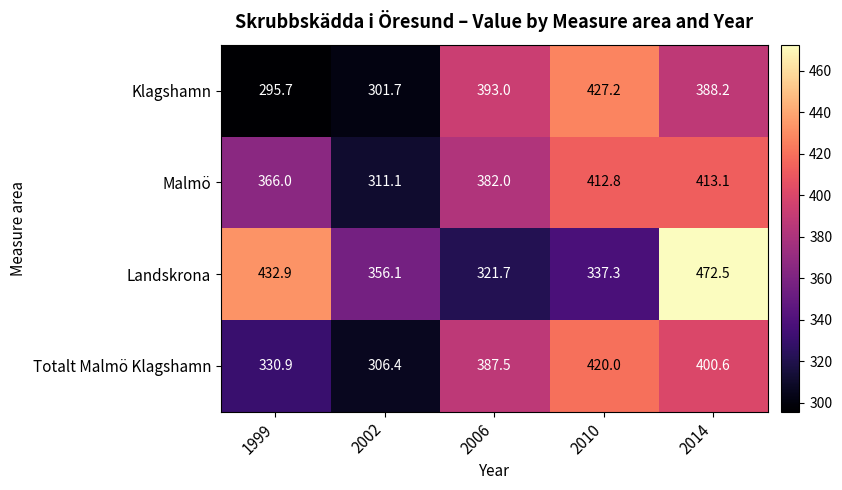

What is the difference between the maximum and second lowest values in the Malmö series?

47.1